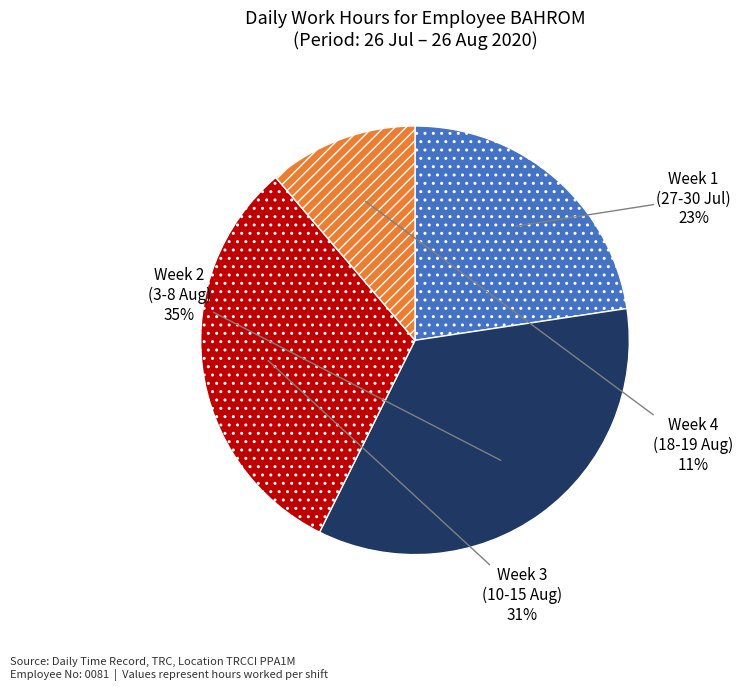

Is there a majority slice in this chart?

No